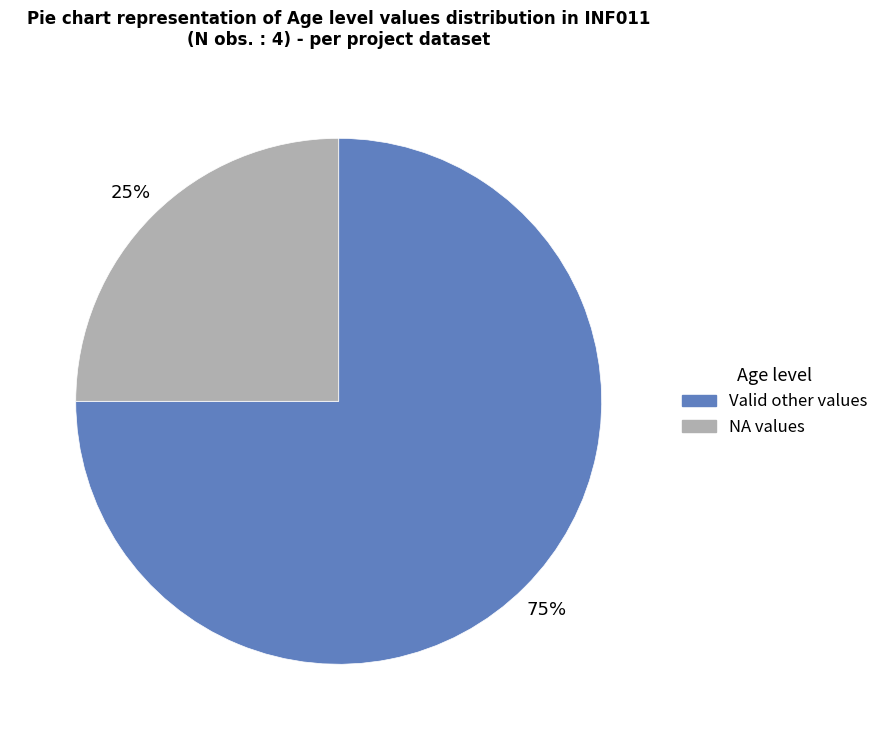

Does any single category account for the majority?

Yes